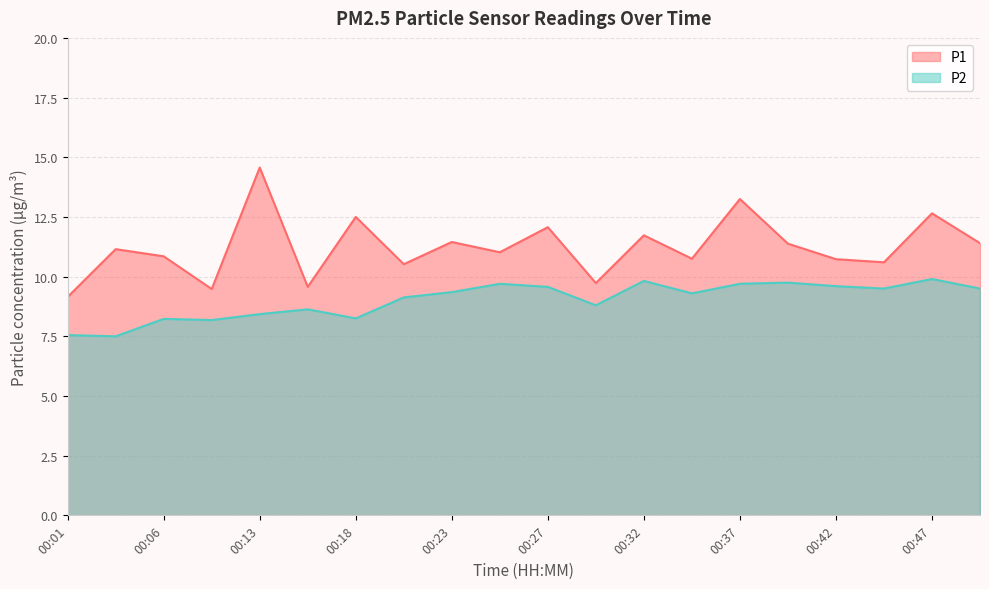

What is the spread (max minus min) of values at 00:08?

1.3